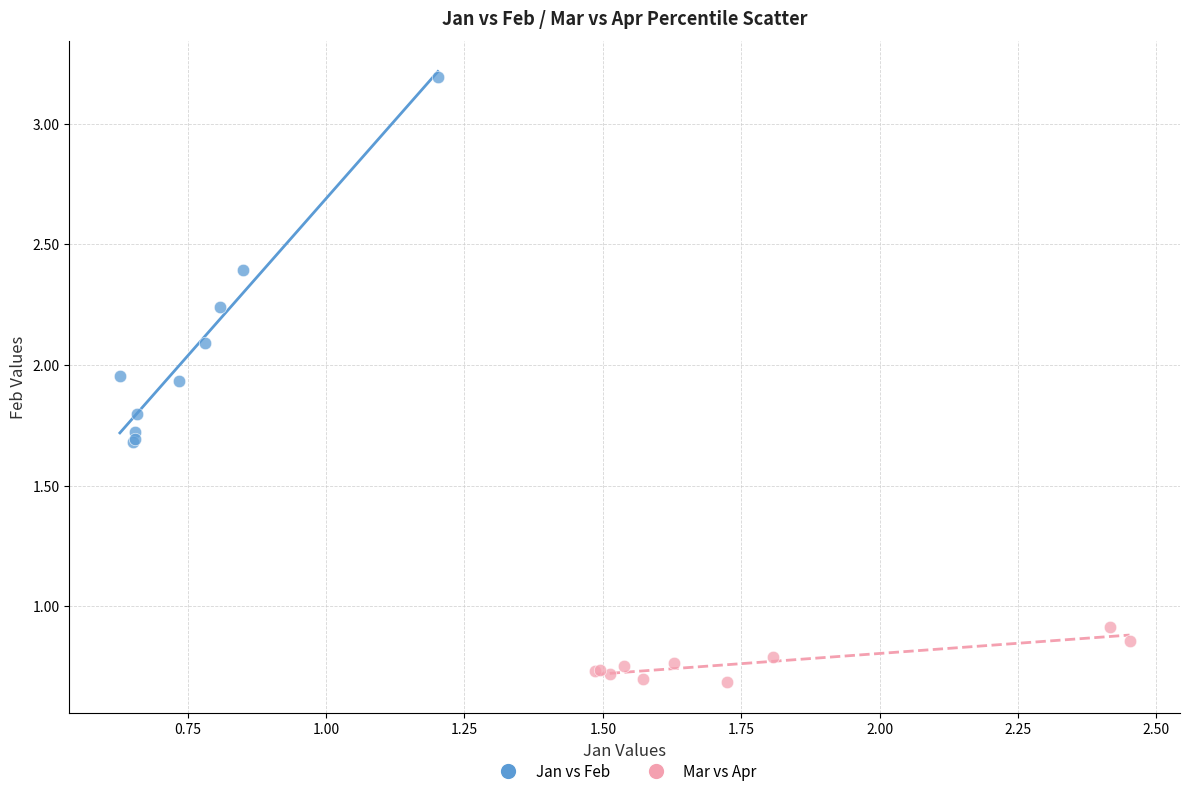

Which series contains the lowest Y value?

Mar vs Apr